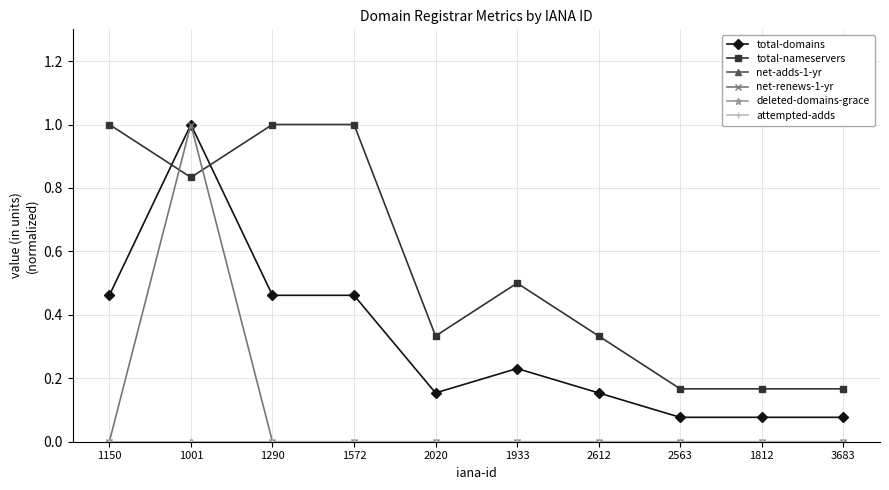

What is the average value of the net-renews-1-yr series?

0.1